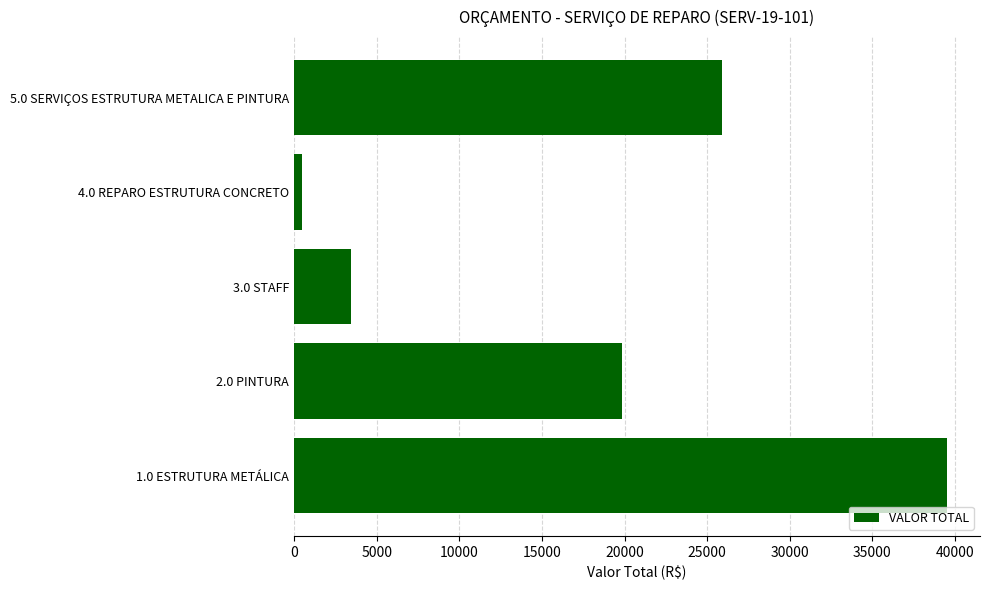

The value at 1.0 ESTRUTURA METÁLICA is 39538.8. True or false?

True